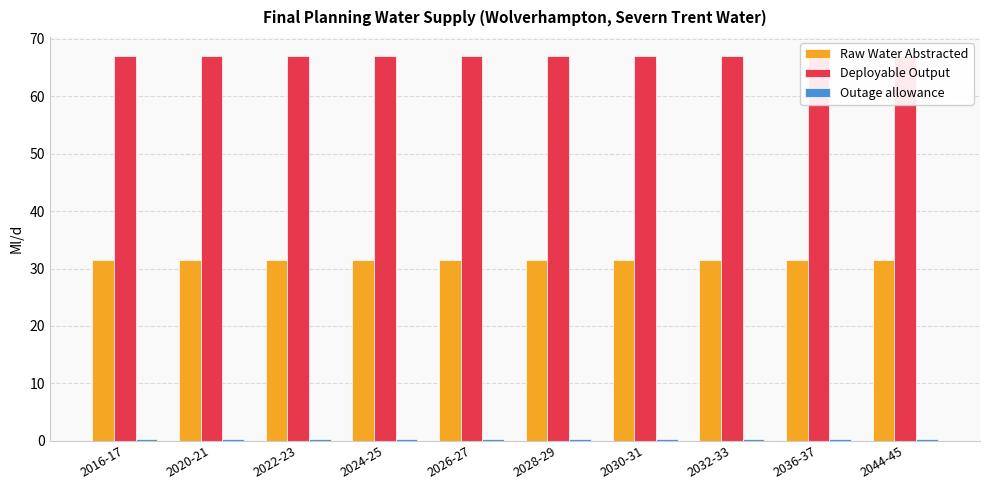

Which series changed the most between 2016-17 and 2032-33?

Raw Water Abstracted